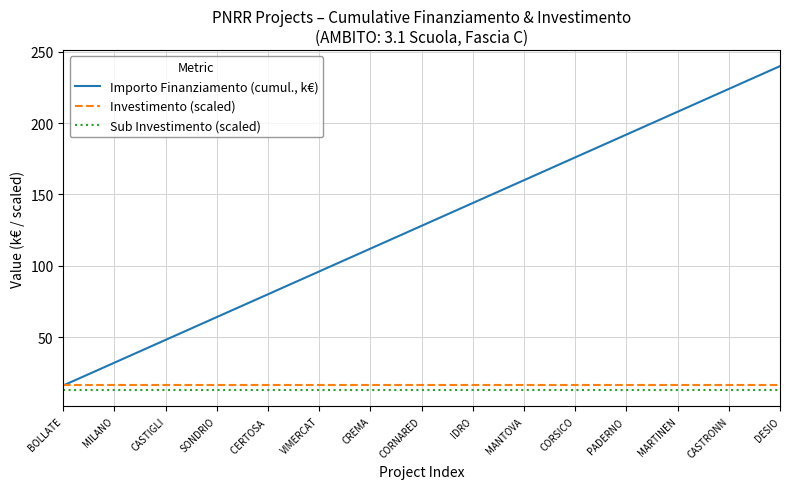

What is the minimum value shown in the chart?

12.8